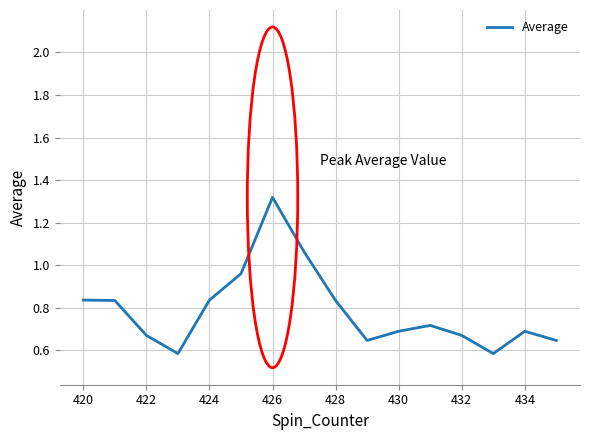

Is this an area chart (filled region under the line)?

No